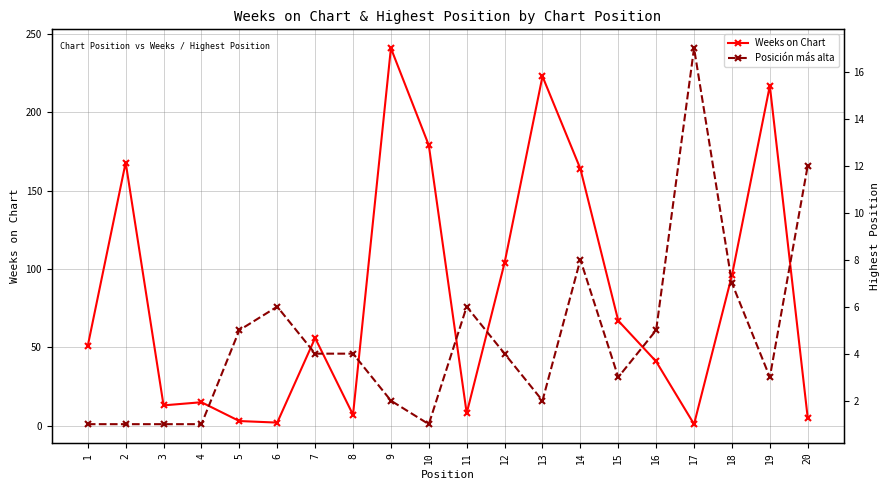

Reading left to right, list all the values displayed in this chart.

Weeks on Chart: 1=51	2=168	3=13	4=15	5=3	6=2	7=56	8=7	9=241	10=179	11=8	12=104	13=223	14=164	15=67	16=41	17=1	18=96	19=217	20=5
Posición más alta: 1=1	2=1	3=1	4=1	5=5	6=6	7=4	8=4	9=2	10=1	11=6	12=4	13=2	14=8	15=3	16=5	17=17	18=7	19=3	20=12